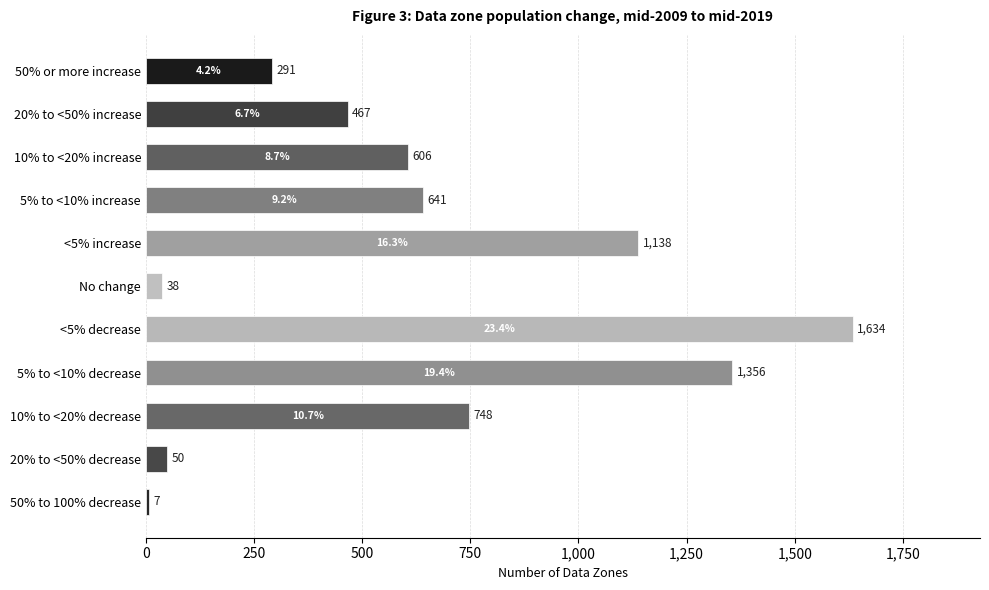

What position from the top is 10% to <20% decrease?

9